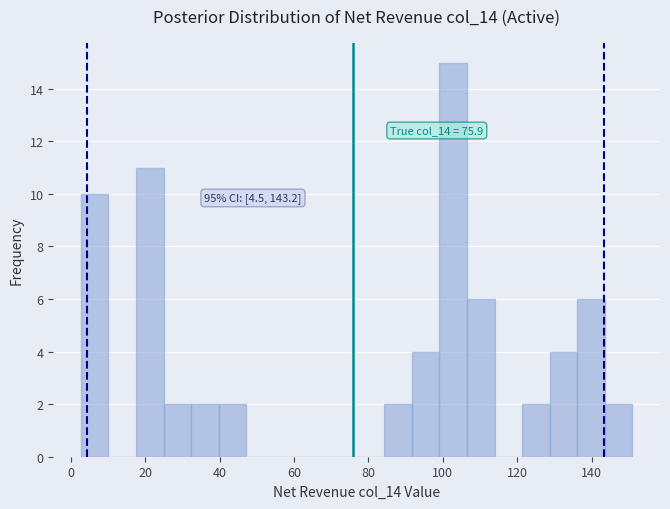

Read against the x-axis, roughly where is the centre of the tallest bar?

102